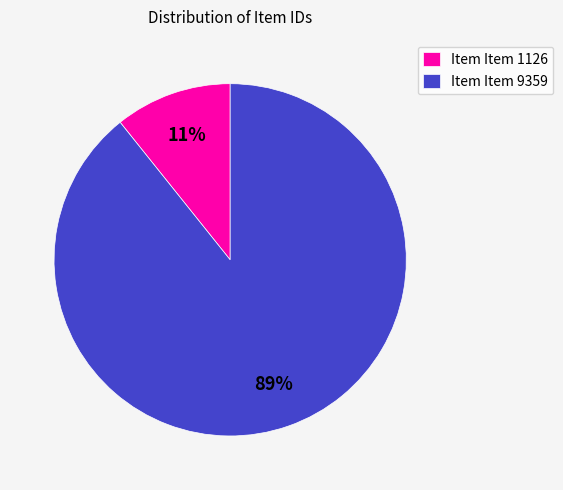

How many slices are in this pie chart?

2